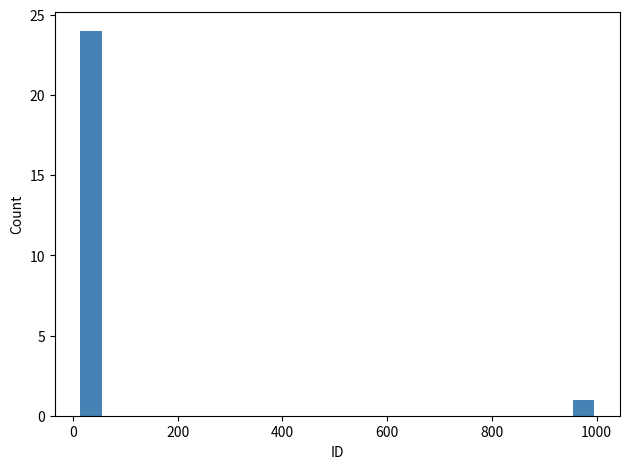

Around what value on the x-axis is the tallest bar? Give the approximate position of its centre, as read against the axis.

40